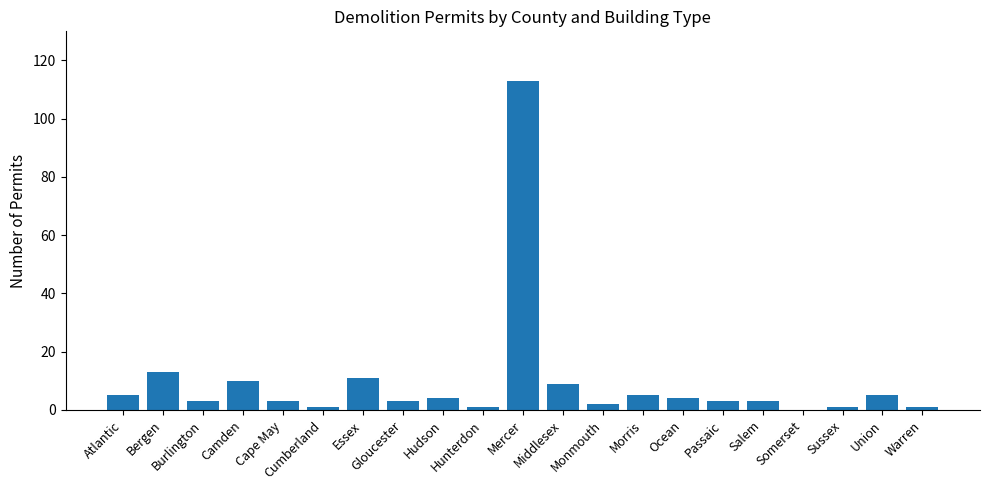

Which label corresponds to the largest value in the chart?

Mercer